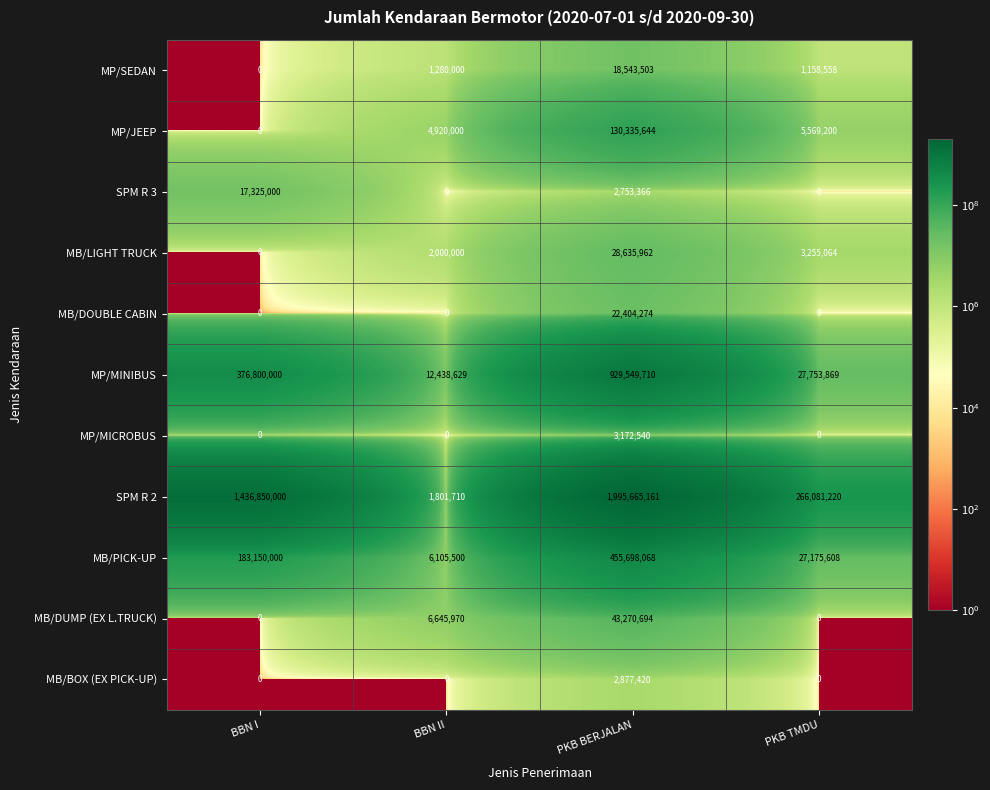

What is the total value across all series at BBN I?

2014125000